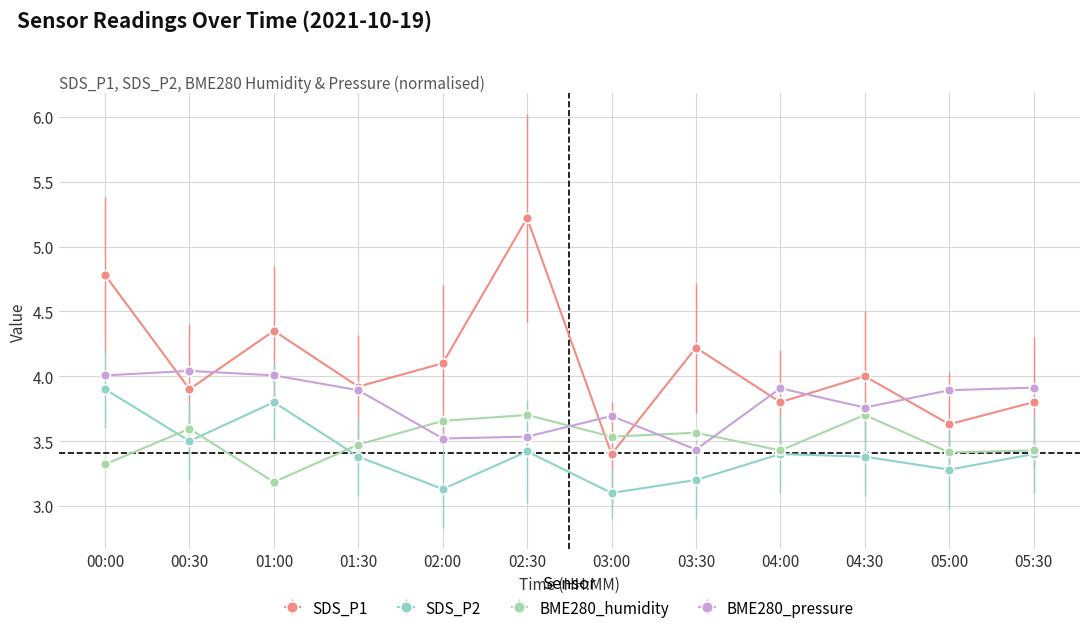

What is the label of the 1st point from the right?

05:30